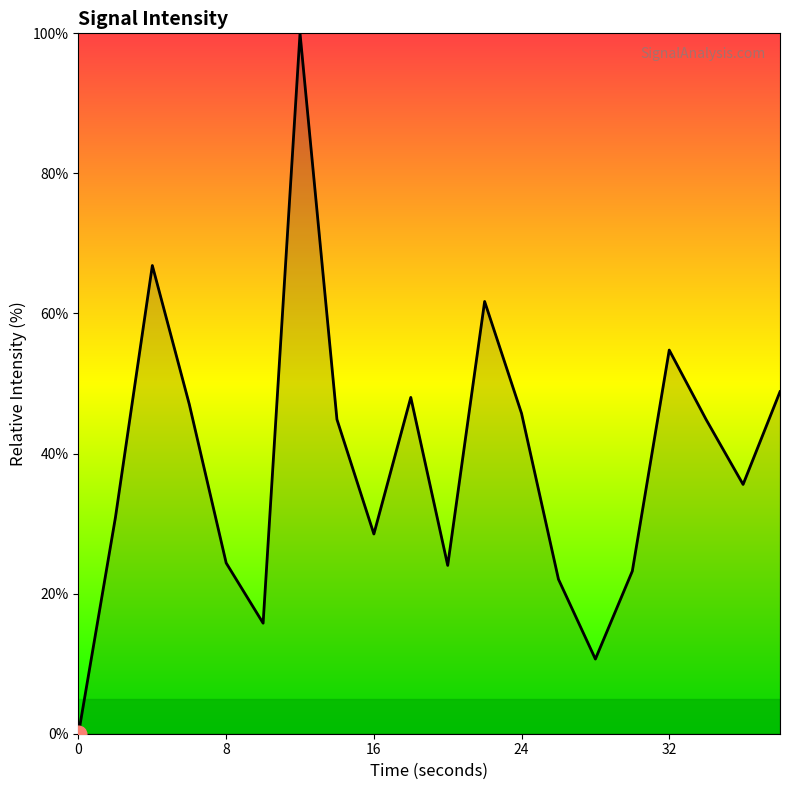

What is the difference between the maximum and minimum values?

100.0